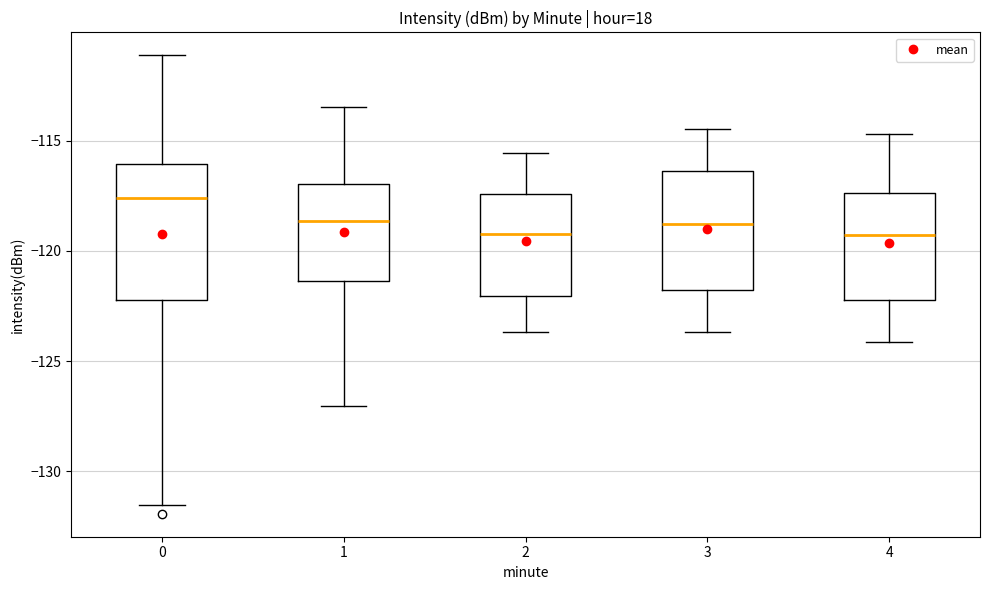

Where does the median line of the box at x = 0 sit on the y-axis? The values are not printed on the chart, so give them approximately, as read against the axis.

-117.5